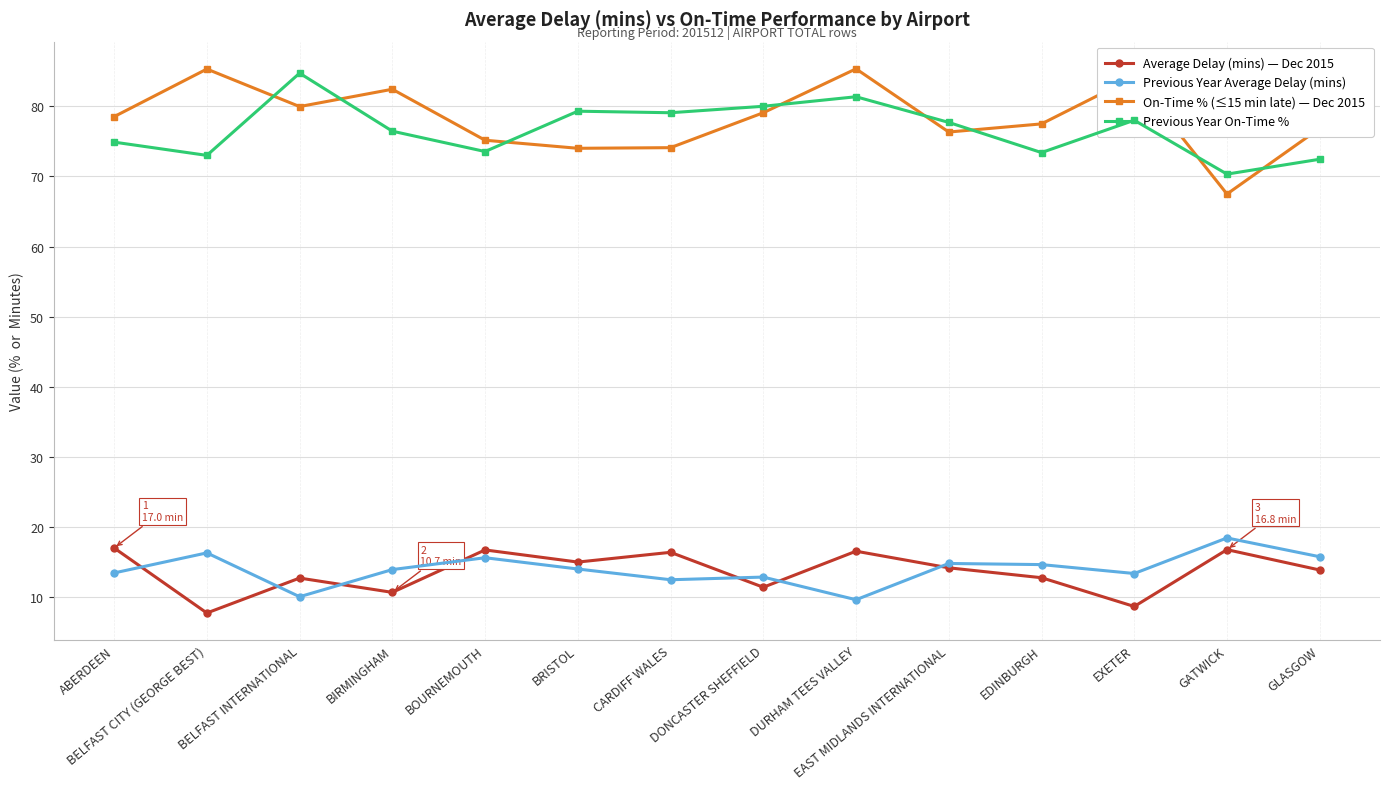

Which series has the largest range (max minus min)?

On-Time % (≤15 min late) — Dec 2015